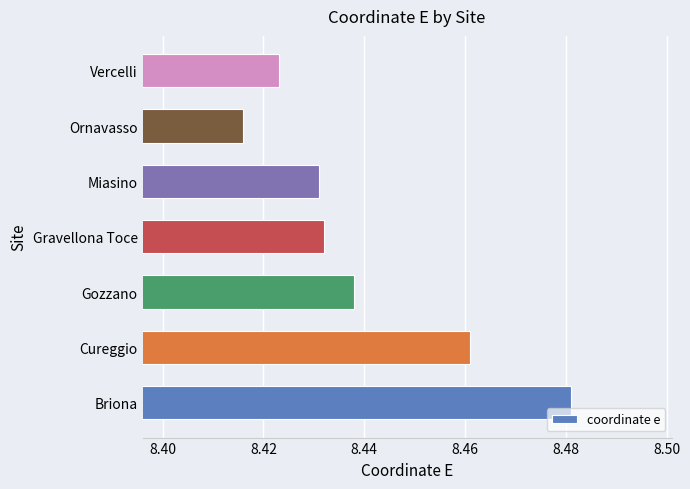

Count the values in the range 8 to 9.

7